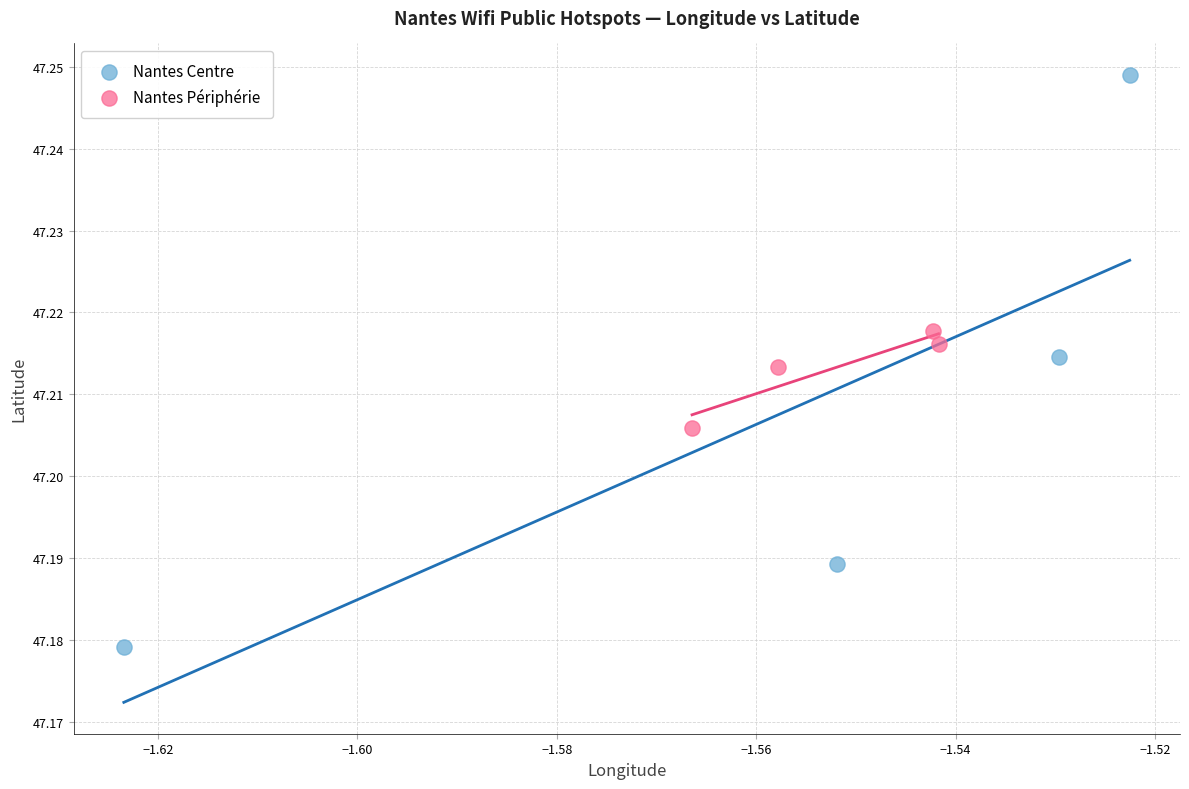

Which series has the widest spread of Y values?

Nantes Centre